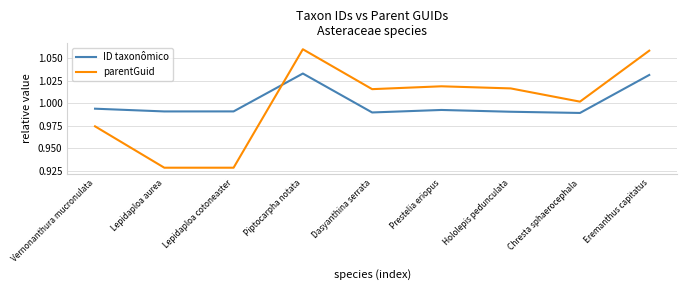

Is the value of ID taxonômico at Lepidaploa cotoneaster greater than the value of parentGuid at Piptocarpha notata?

No